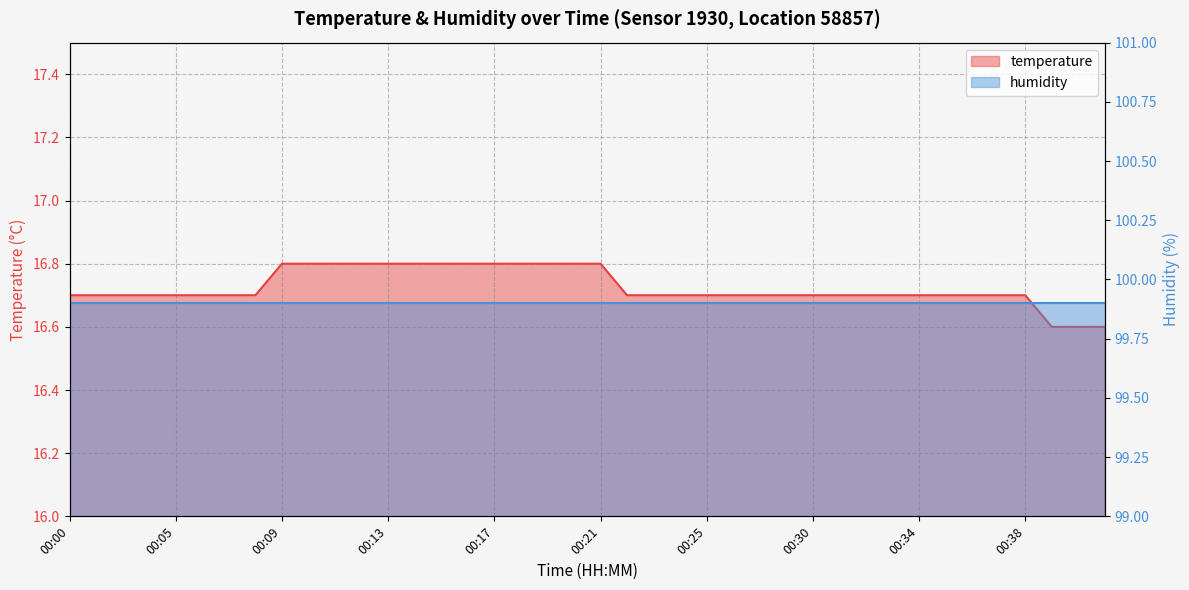

What is the value of the 7th point from the left?

16.7